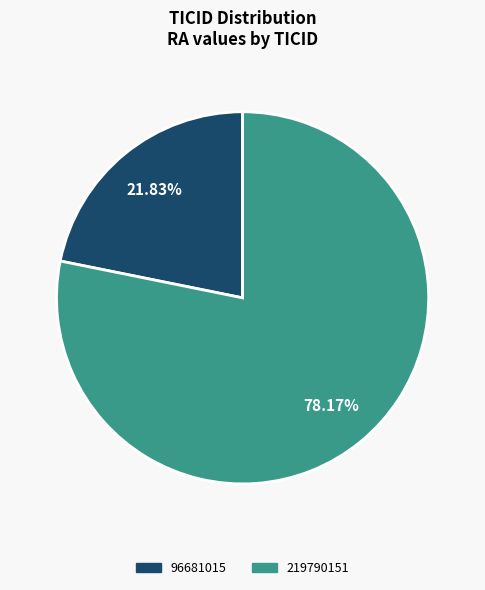

Is the sum of 219790151 and 96681015 greater than half?

Yes